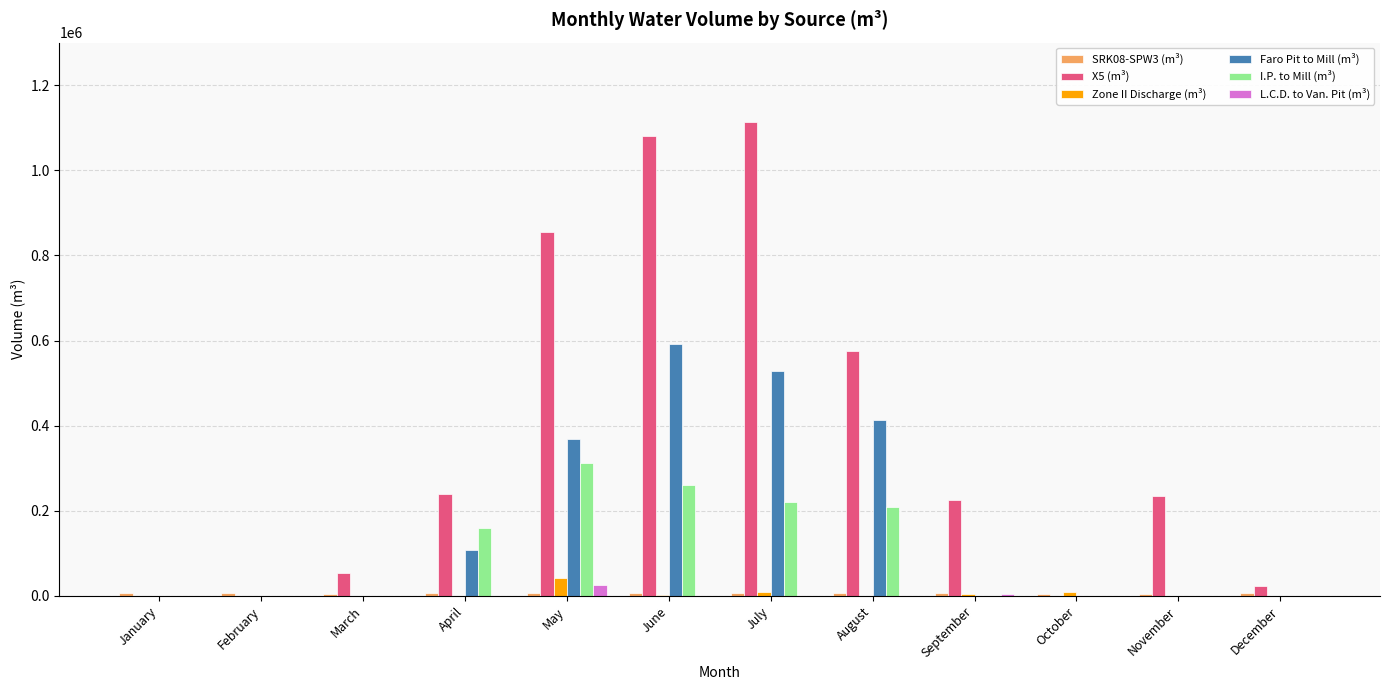

Is the value of Faro Pit to Mill (m³) at August greater than the value of I.P. to Mill (m³) at January?

Yes